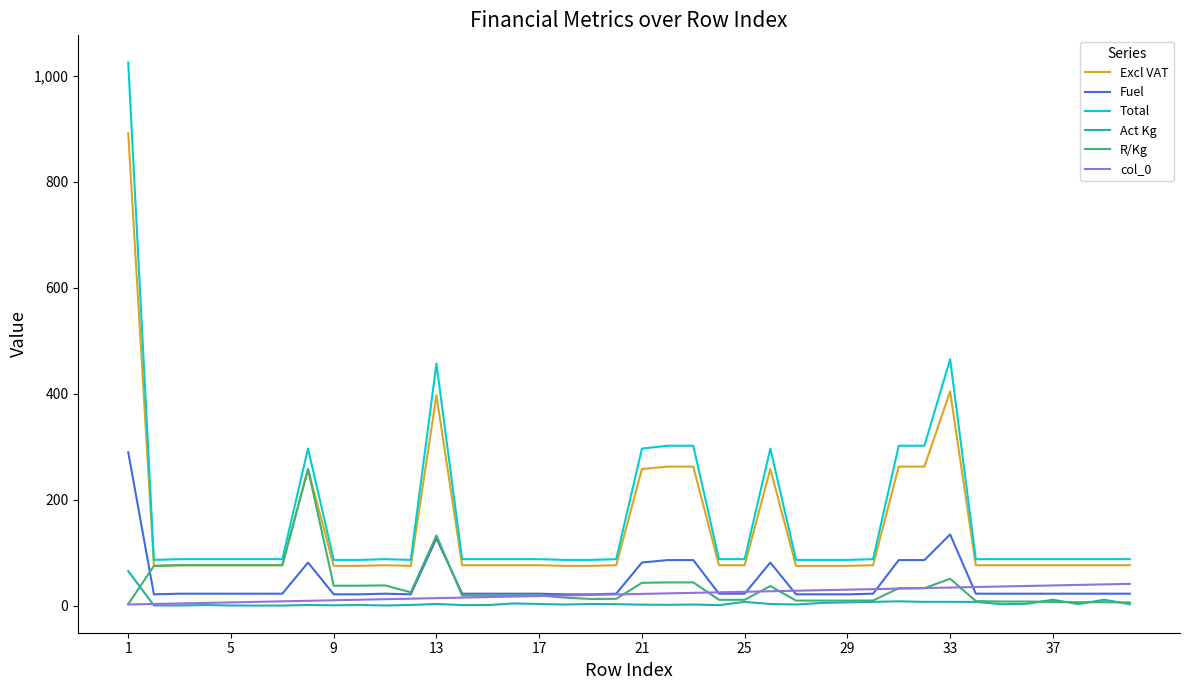

What is the lowest value of the Excl VAT series?

74.9